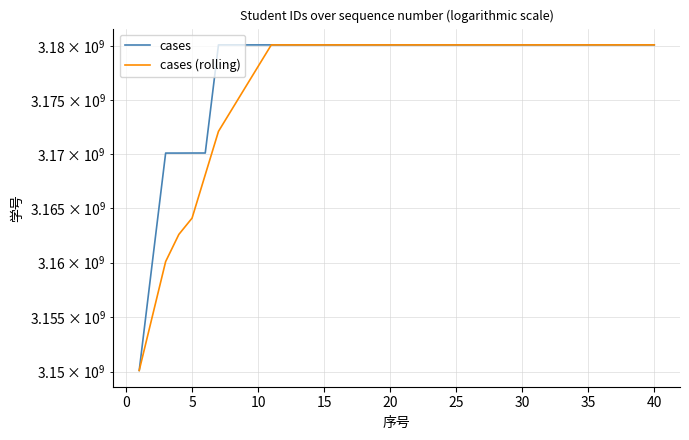

Which series has the largest range (max minus min)?

cases